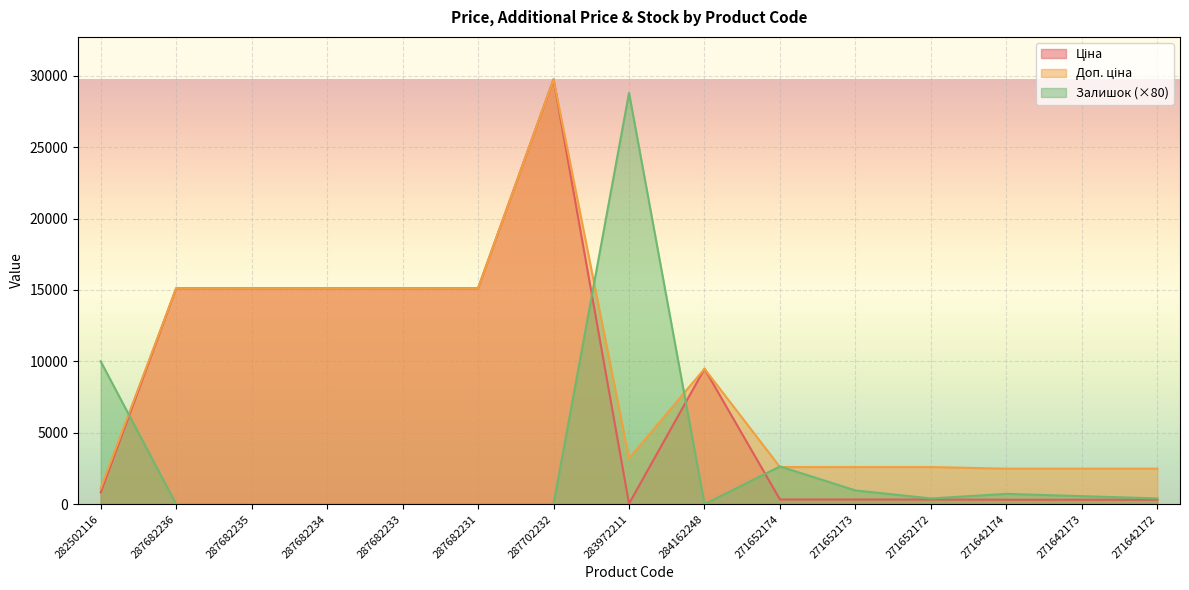

How many distinct data groups are displayed?

3